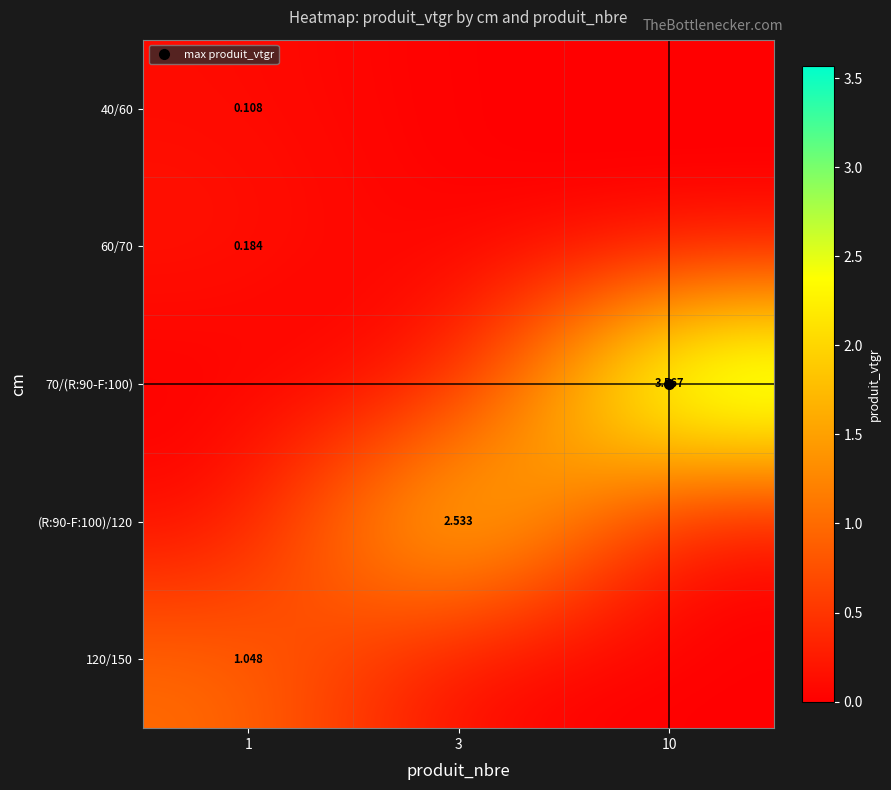

The value of 40/60 at 1 is 0.2. True or false?

False